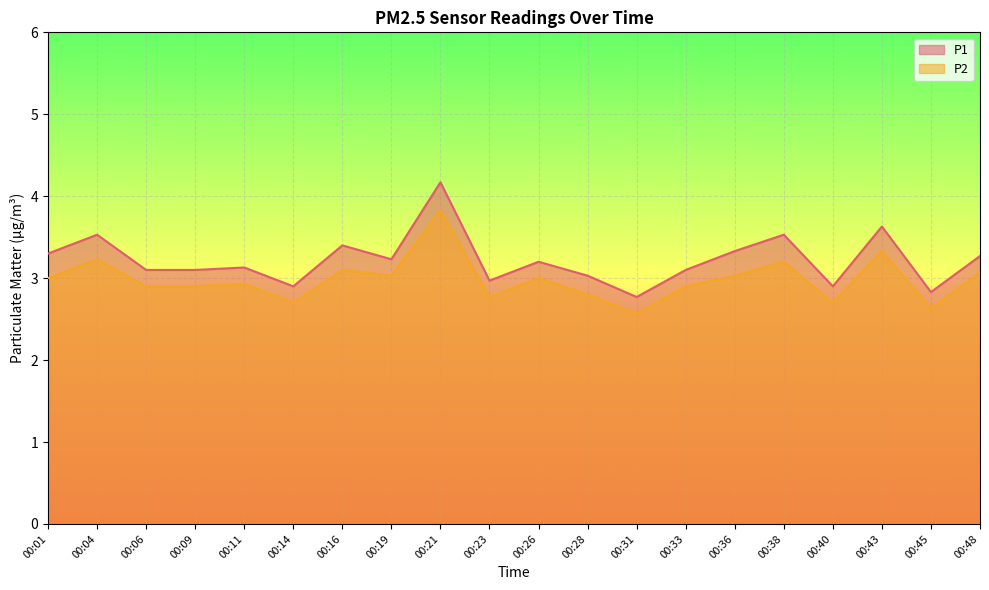

At 00:21, list the series in order from largest to smallest.

P1, P2